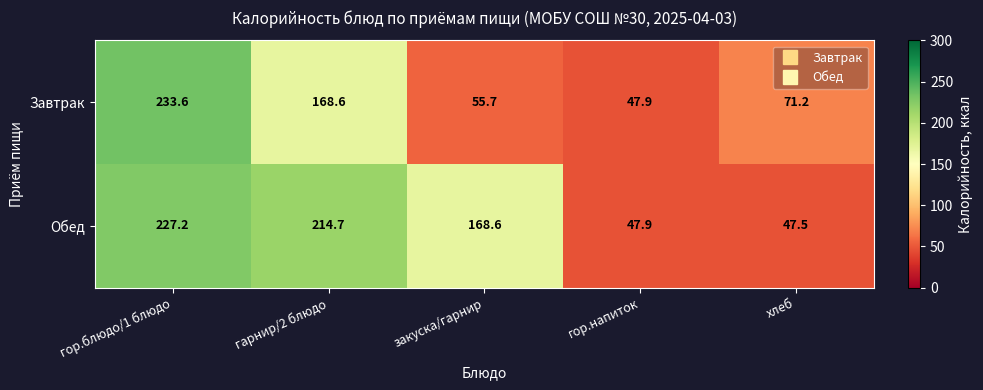

Reading left to right, what are all the values shown in this chart?

Завтрак: гор.блюдо/1 блюдо=233.6	гарнир/2 блюдо=168.6	закуска/гарнир=55.7	гор.напиток=47.9	хлеб=71.2
Обед: гор.блюдо/1 блюдо=227.2	гарнир/2 блюдо=214.7	закуска/гарнир=168.6	гор.напиток=47.9	хлеб=47.5